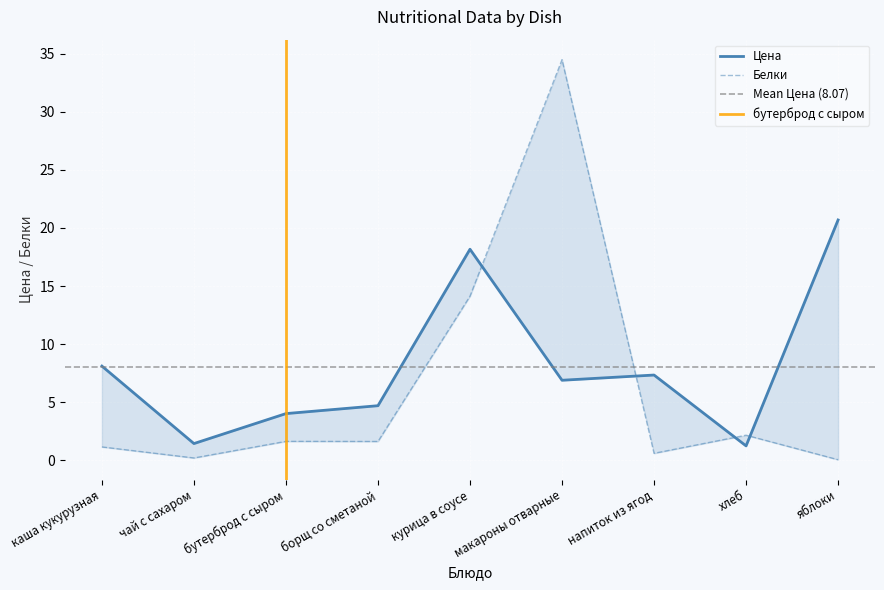

What is the sum of the Цена values at макароны отварные and каша кукурузная?

15.0